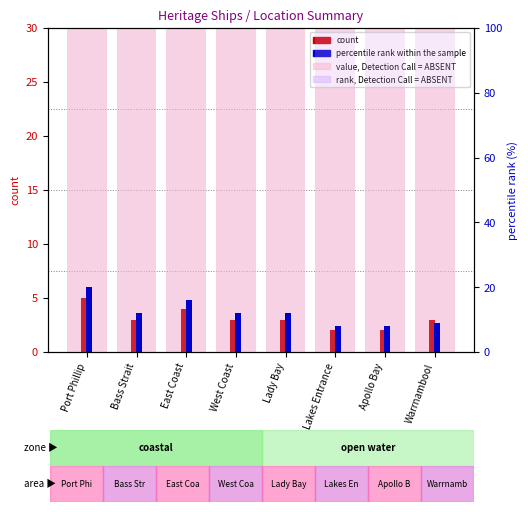

What are all the series names shown in the legend?

value, Detection Call = ABSENT, count, rank, Detection Call = ABSENT, percentile rank within the sample